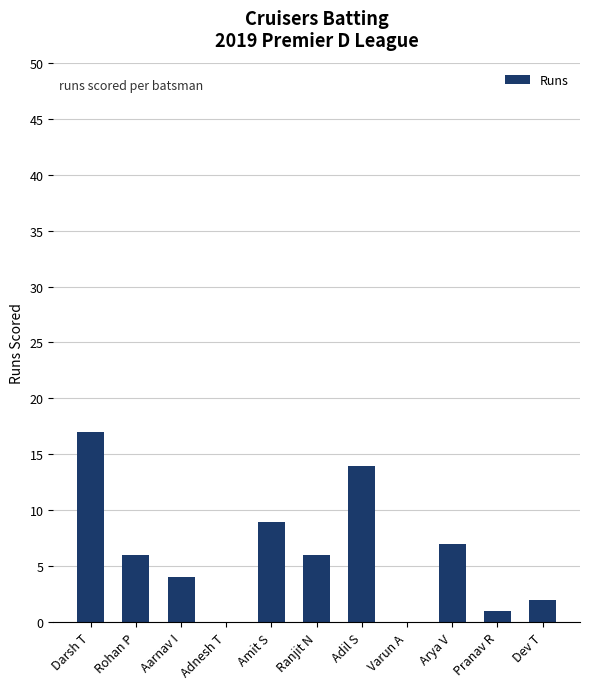

What is the change in value from Darsh T to Amit S?

-8